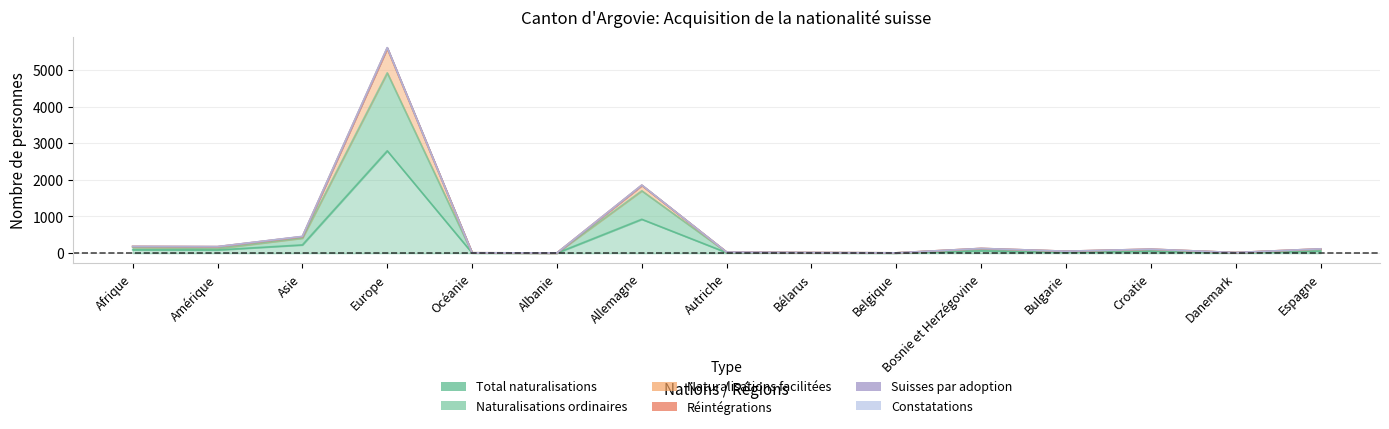

True or false: Réintégrations and Naturalisations facilitées intersect in this chart.

False